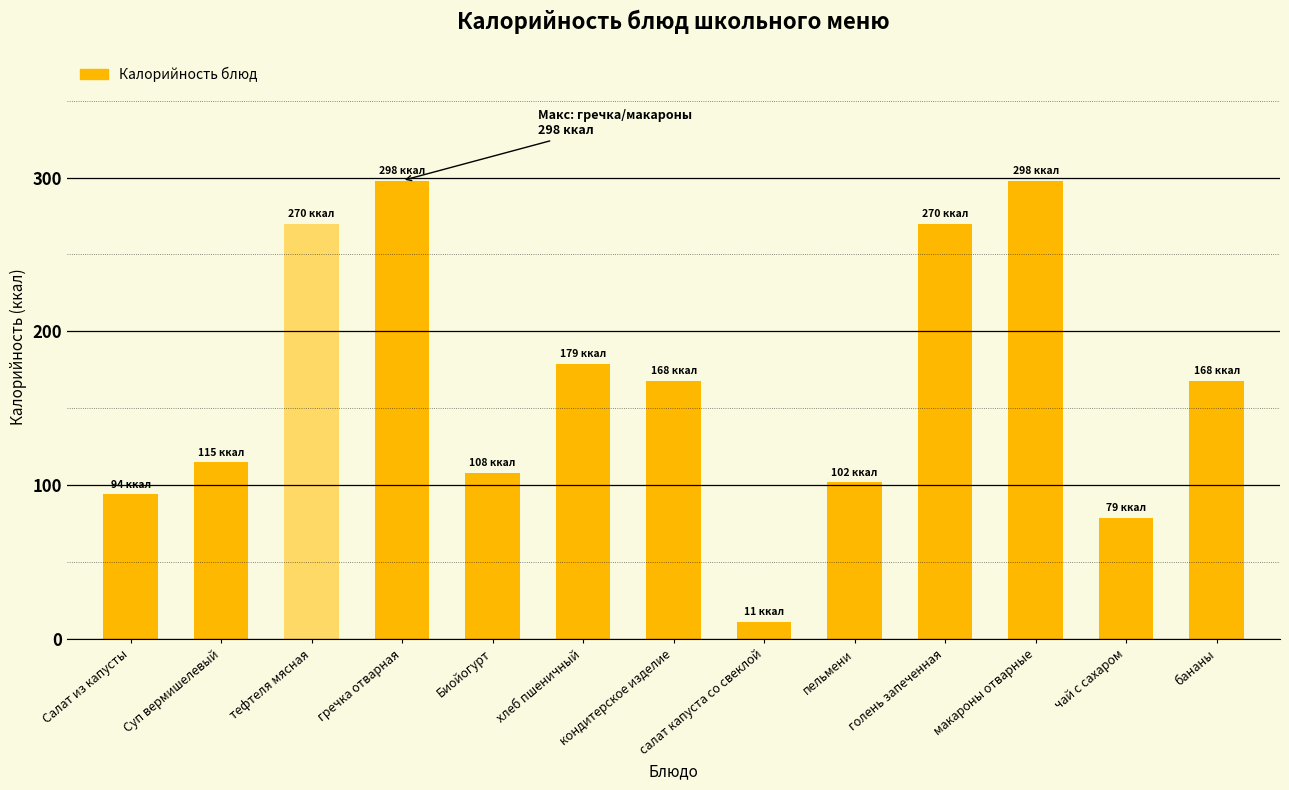

What is the average value?

166.2